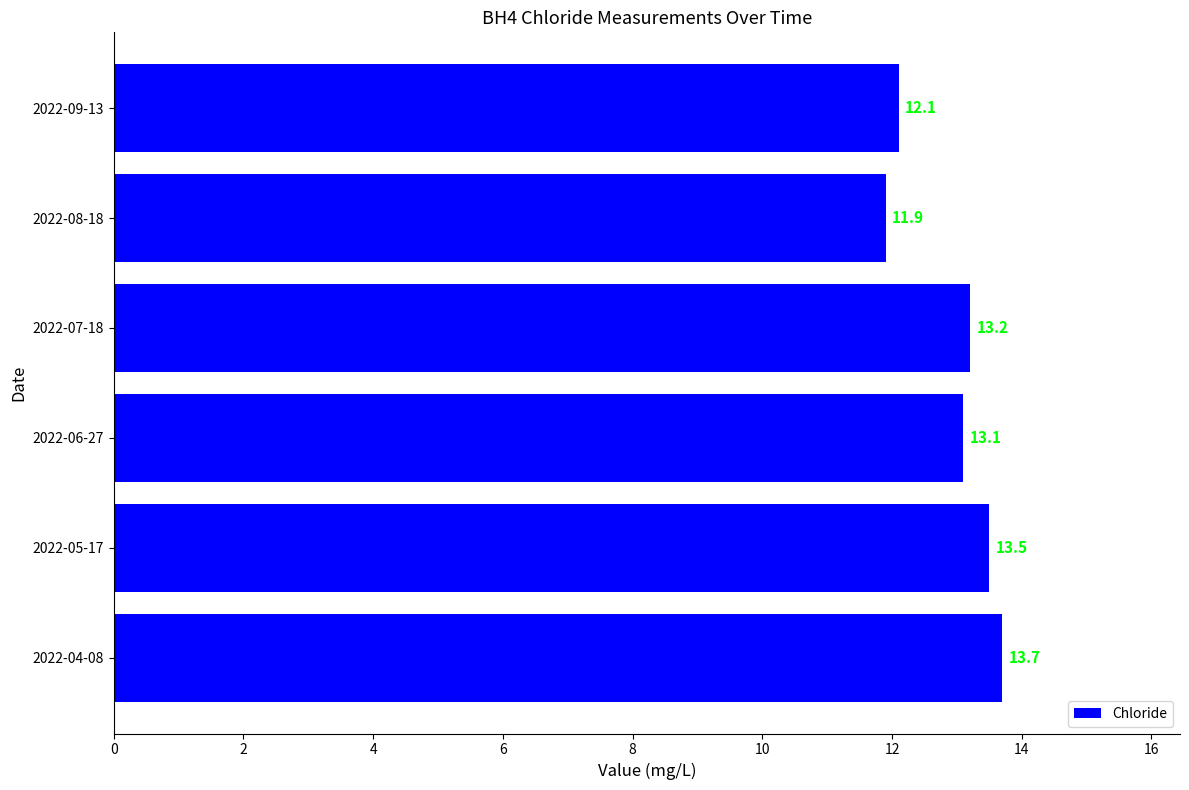

List the labels in order of value, largest first.

2022-04-08, 2022-05-17, 2022-07-18, 2022-06-27, 2022-09-13, 2022-08-18